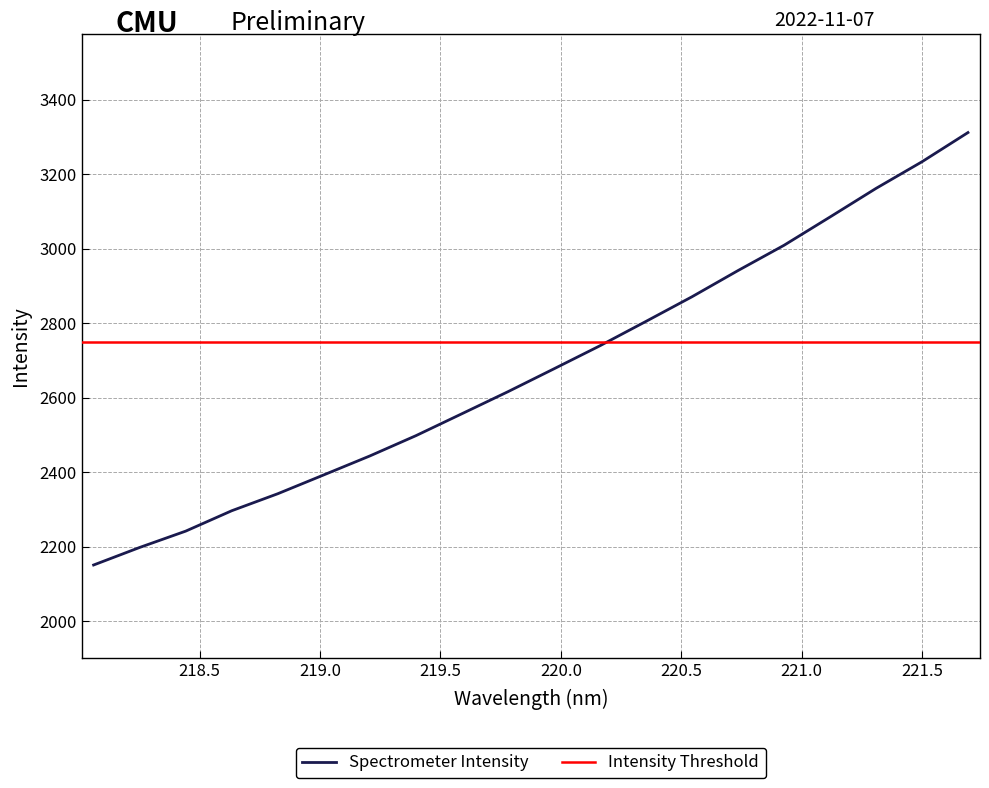

Approximately how many times larger is the value at 219.0156 compared to 218.6332?

1.0